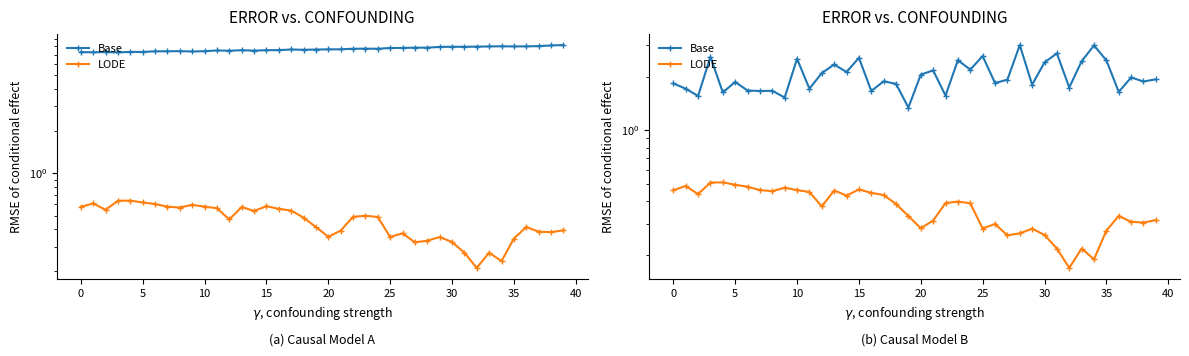

At 17, list the series in order from smallest to largest.

LODE, Base